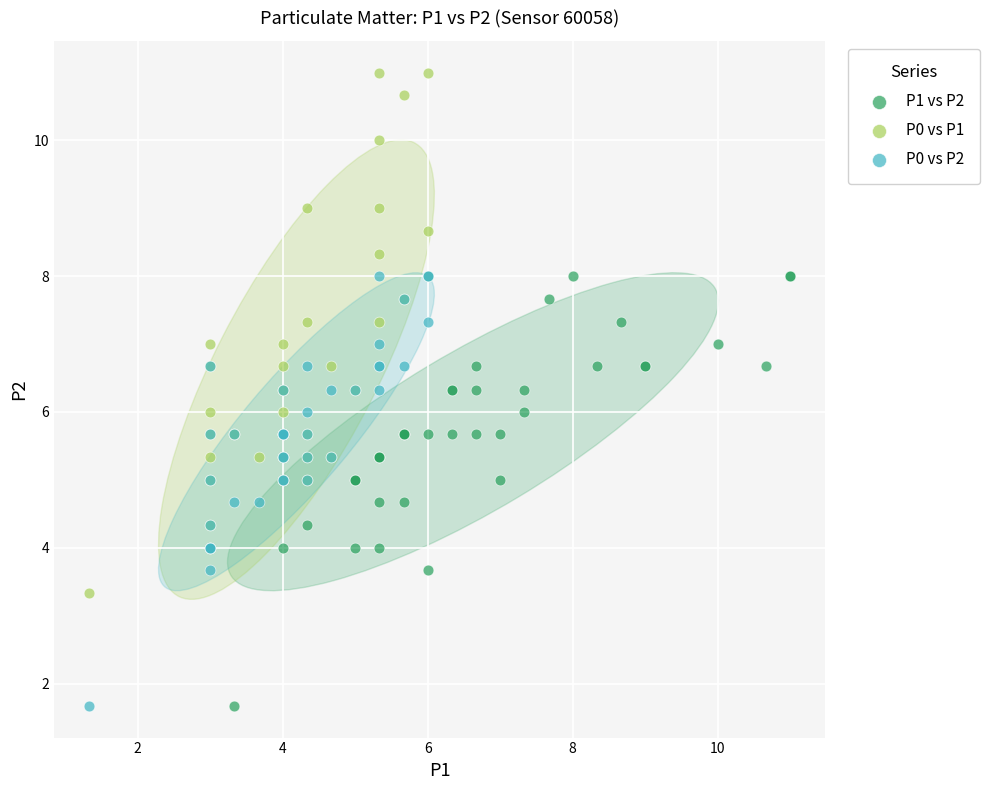

Which series reaches the maximum Y coordinate?

P0 vs P1